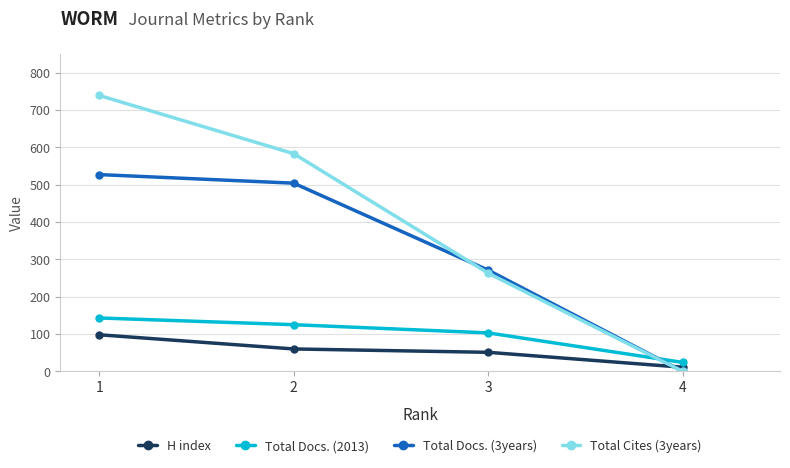

The value of Total Cites (3years) at 2 is 379. True or false?

False